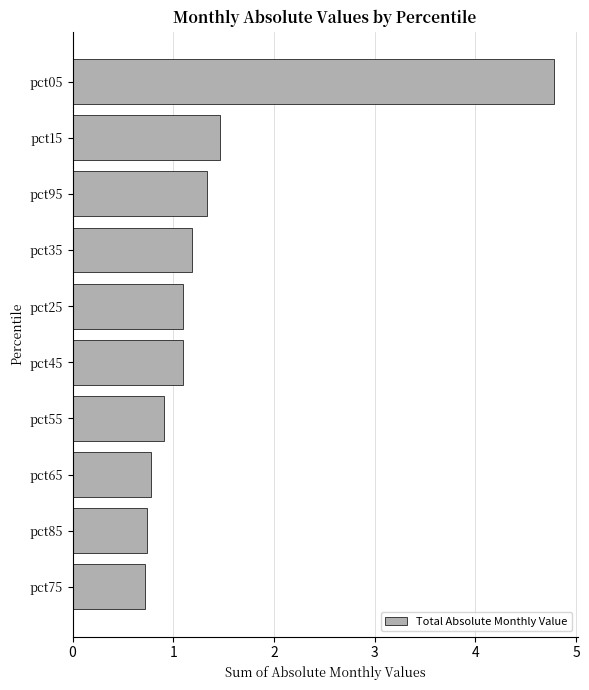

What is the ratio of the value at pct25 to the value at pct95?

0.8